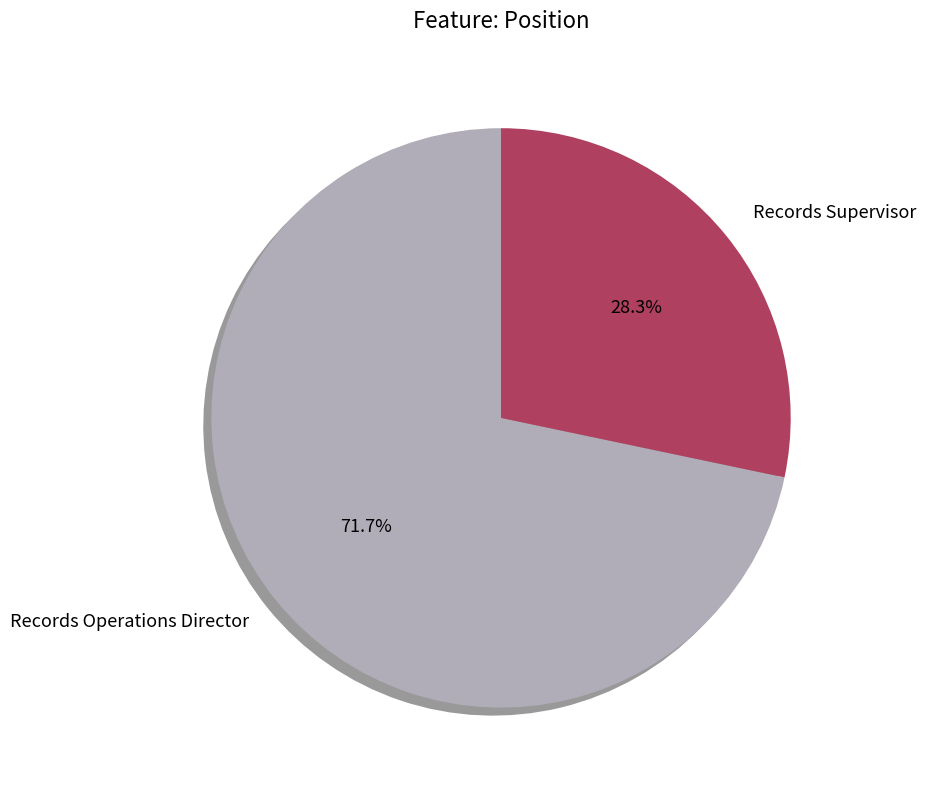

Combined, do Records Operations Director and Records Supervisor account for over 50%?

Yes